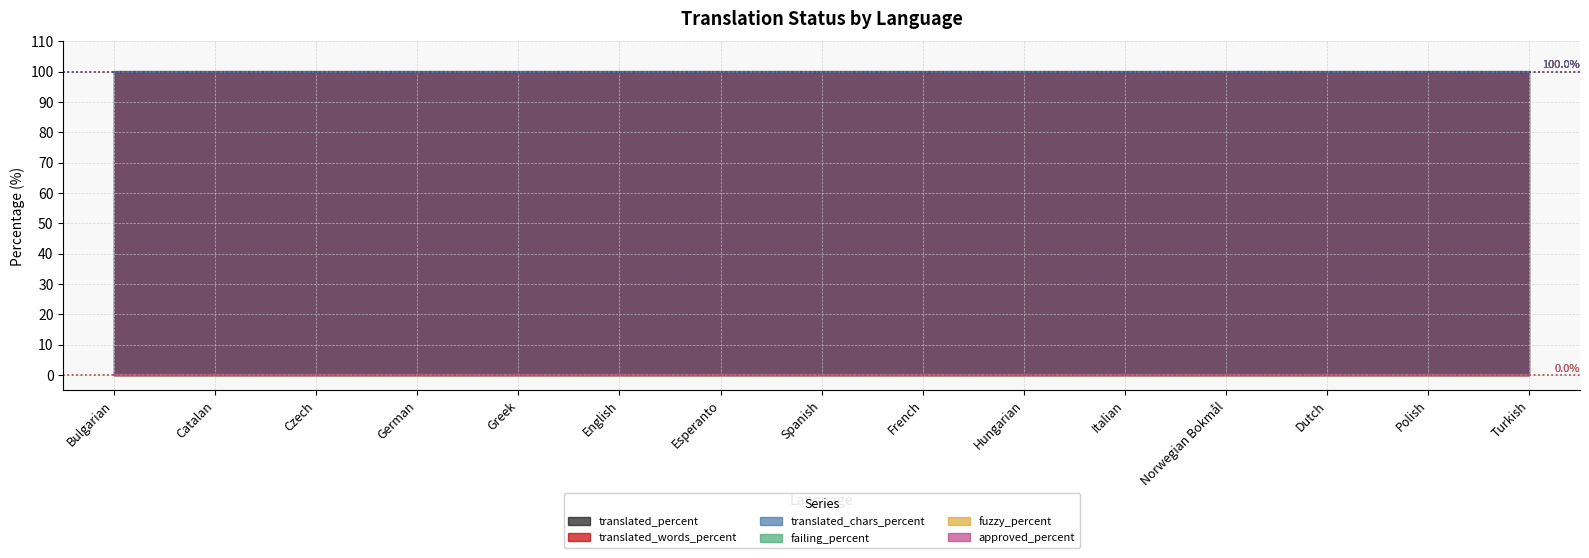

Reading left to right, what are all the values shown in this chart?

translated_percent: Bulgarian=100	Catalan=100	Czech=100	German=100	Greek=100	English=100	Esperanto=100	Spanish=100	French=100	Hungarian=100	Italian=100	Norwegian Bokmål=100	Dutch=100	Polish=100	Turkish=100
translated_words_percent: Bulgarian=100	Catalan=100	Czech=100	German=100	Greek=100	English=100	Esperanto=100	Spanish=100	French=100	Hungarian=100	Italian=100	Norwegian Bokmål=100	Dutch=100	Polish=100	Turkish=100
translated_chars_percent: Bulgarian=100	Catalan=100	Czech=100	German=100	Greek=100	English=100	Esperanto=100	Spanish=100	French=100	Hungarian=100	Italian=100	Norwegian Bokmål=100	Dutch=100	Polish=100	Turkish=100
failing_percent: Bulgarian=0	Catalan=0	Czech=0	German=0	Greek=0	English=0	Esperanto=0	Spanish=0	French=0	Hungarian=0	Italian=0	Norwegian Bokmål=0	Dutch=0	Polish=0	Turkish=0
fuzzy_percent: Bulgarian=0	Catalan=0	Czech=0	German=0	Greek=0	English=0	Esperanto=0	Spanish=0	French=0	Hungarian=0	Italian=0	Norwegian Bokmål=0	Dutch=0	Polish=0	Turkish=0
approved_percent: Bulgarian=0	Catalan=0	Czech=0	German=0	Greek=0	English=0	Esperanto=0	Spanish=0	French=0	Hungarian=0	Italian=0	Norwegian Bokmål=0	Dutch=0	Polish=0	Turkish=0